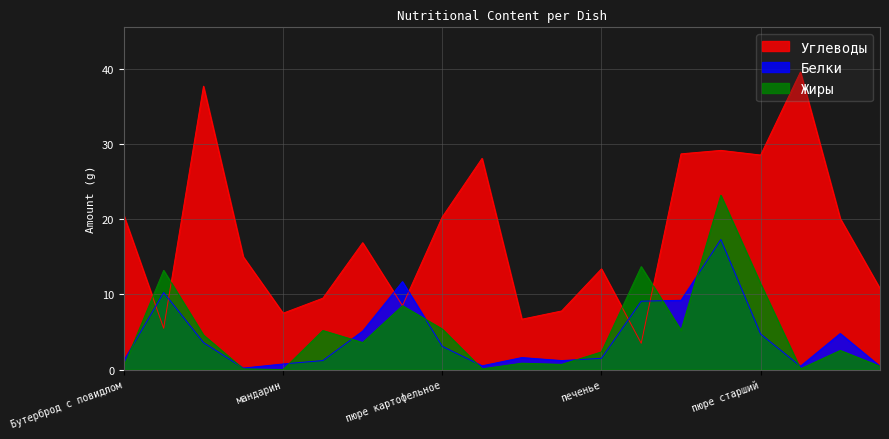

After their last crossing, which series has the higher values: Белки or Жиры?

Белки